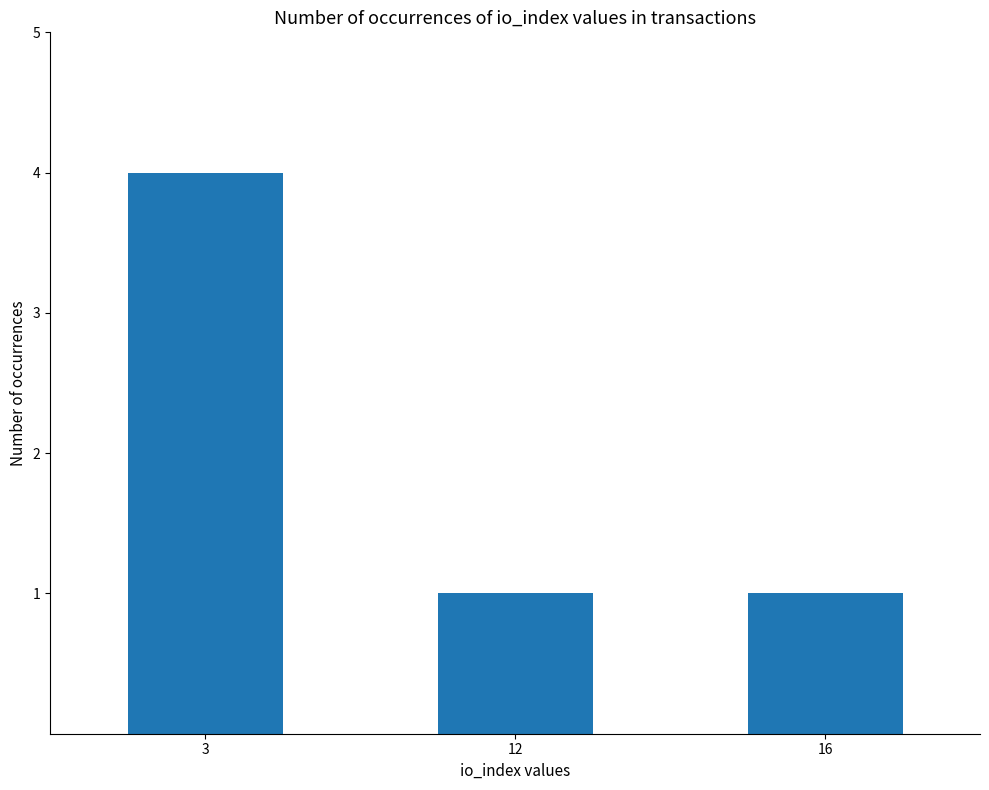

Is it true that the value at 12 is 1?

True